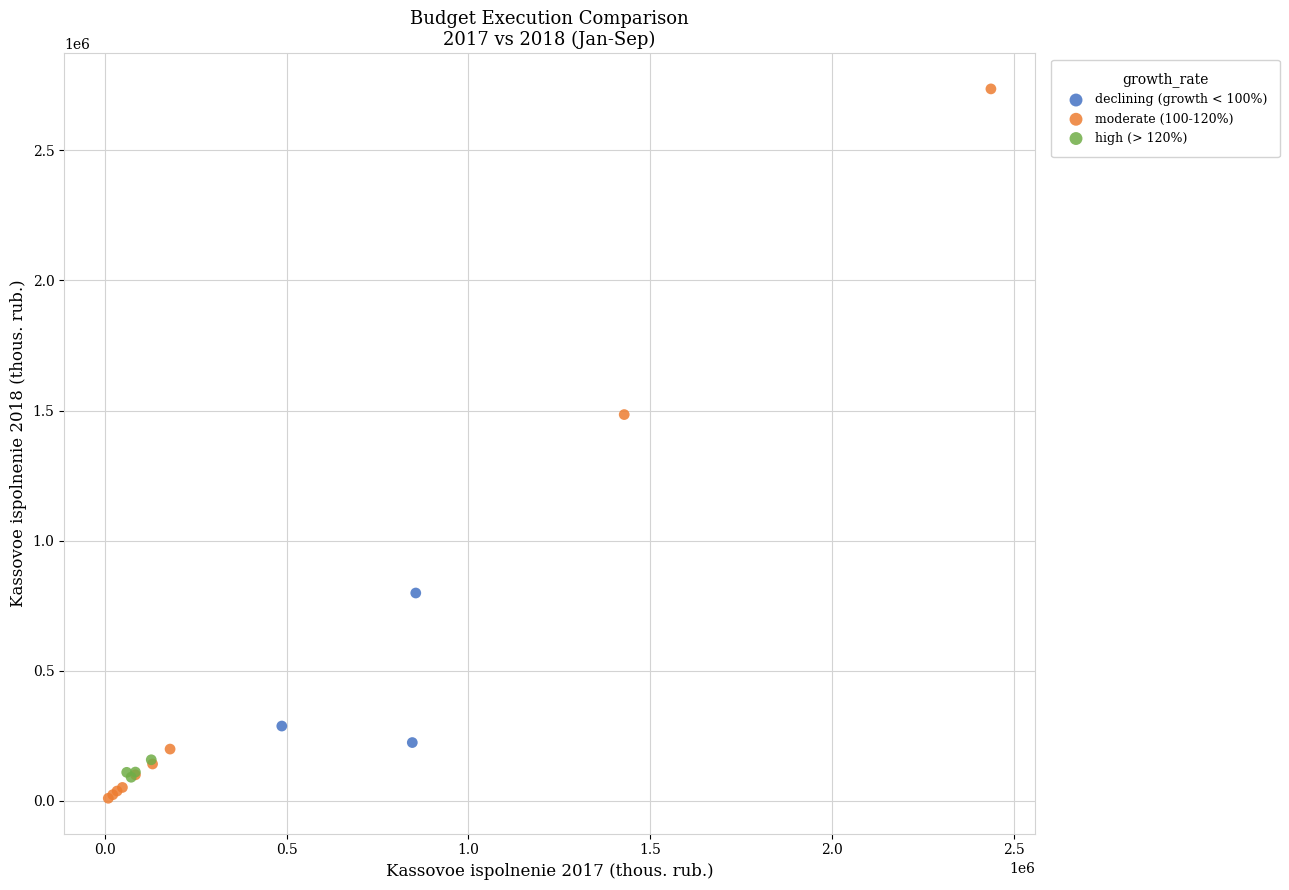

Which series has the widest spread of Y values?

moderate (100-120%)